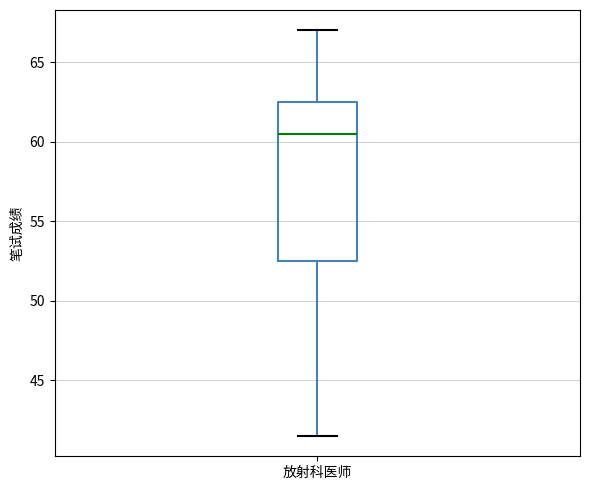

Where does the upper whisker of the box for 放射科医师 end on the y-axis? The values are not printed on the chart, so give them approximately, as read against the axis.

67.0